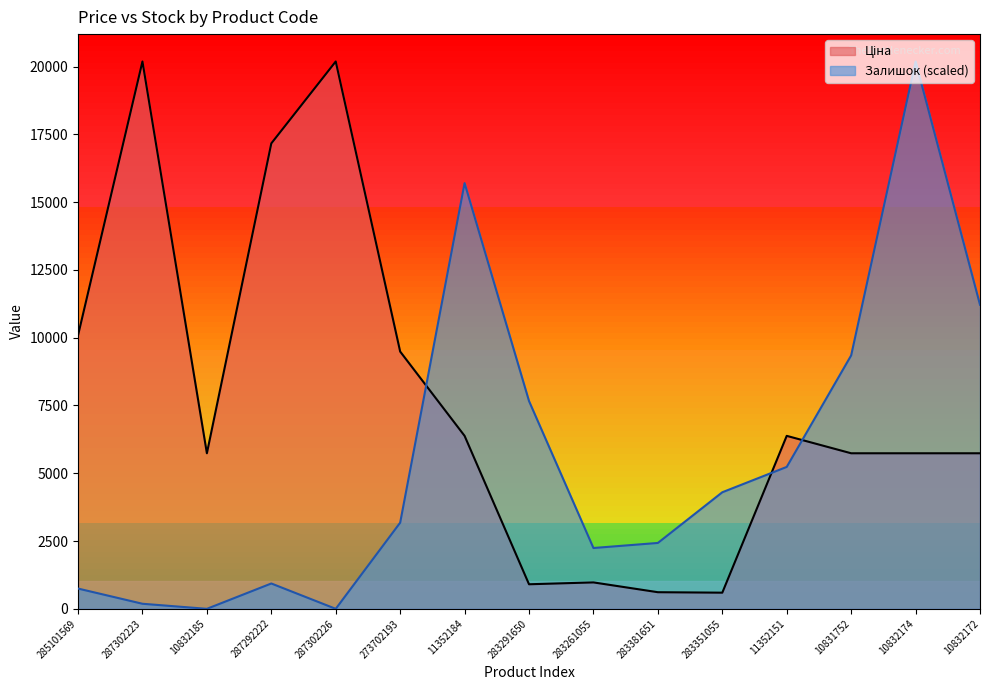

How many lines are shown in the chart?

2